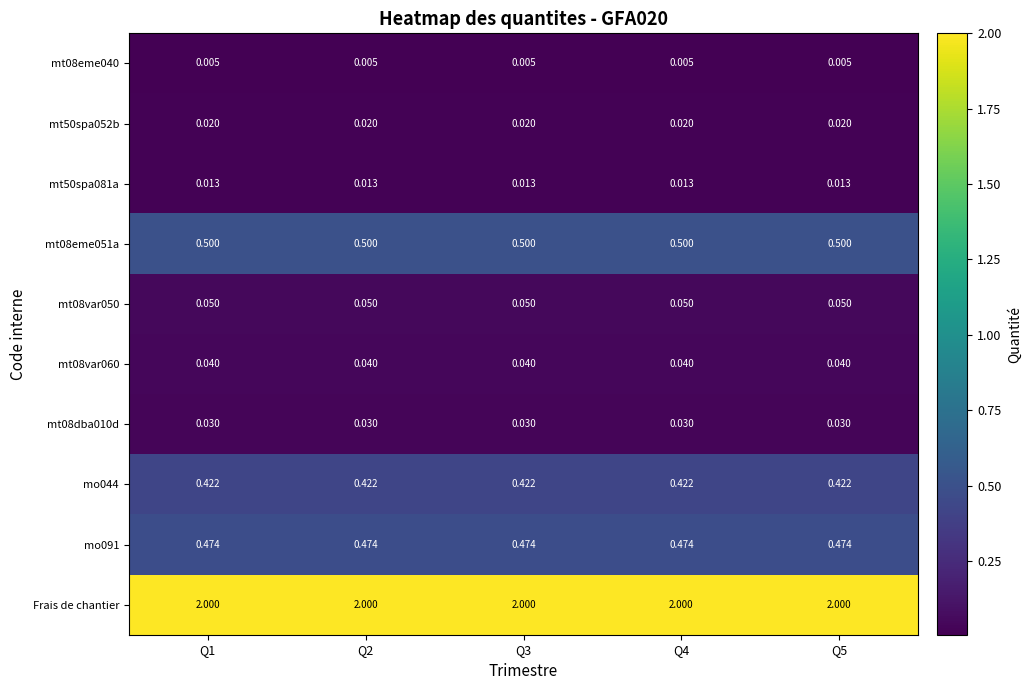

What is the spread (max minus min) of values at Q2?

2.0